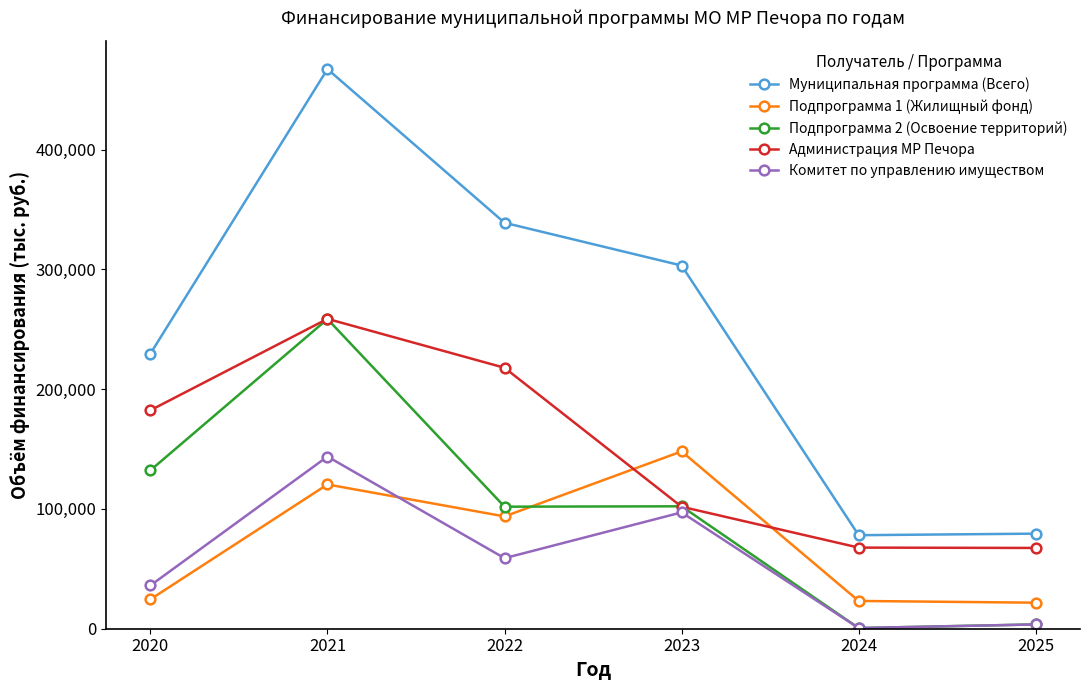

In Подпрограмма 1 (Жилищный фонд), how many points are higher than both neighbors (excluding endpoints)?

2